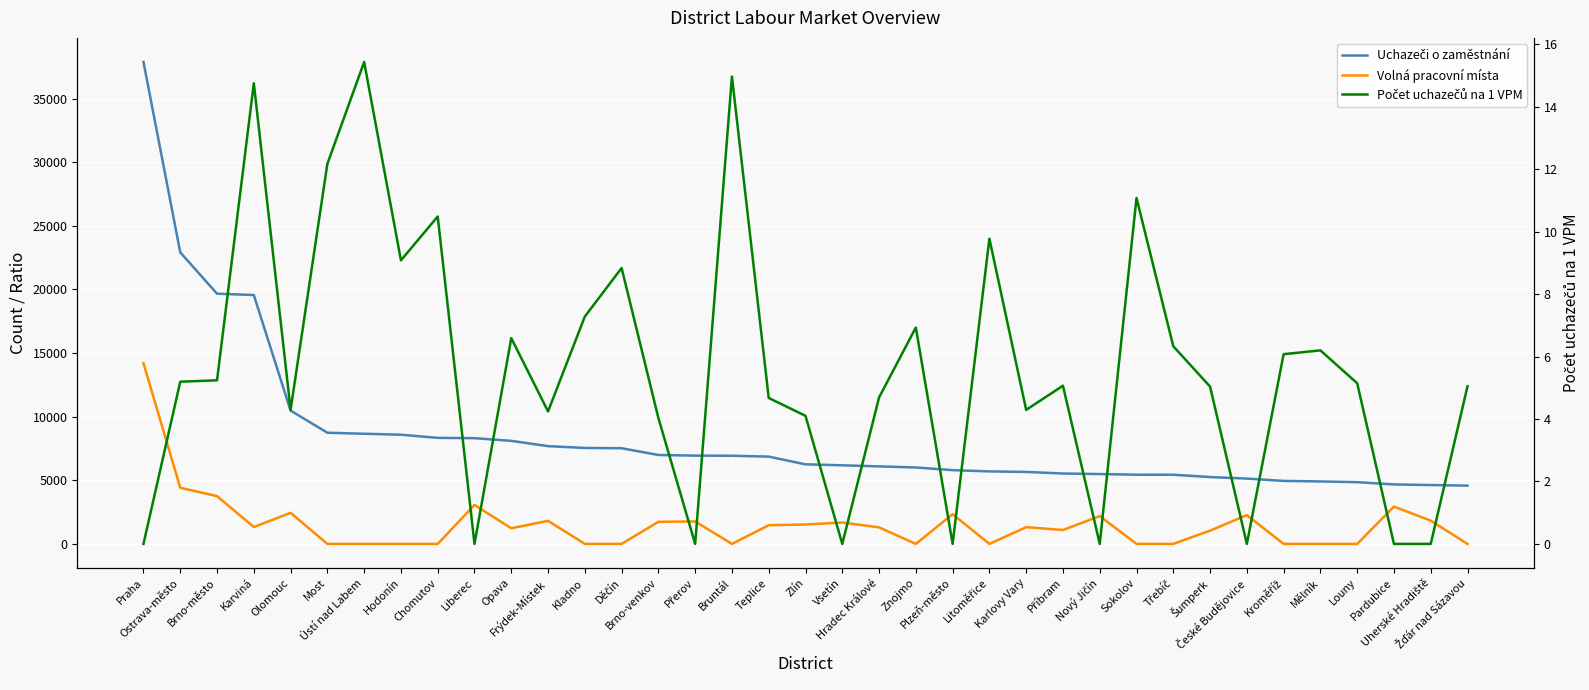

How many lines are shown in the chart?

3